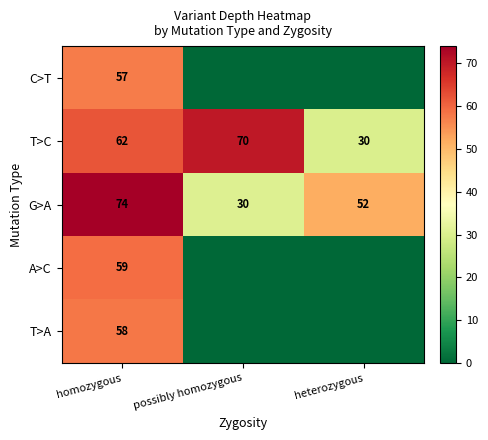

At which category does the chart reach its minimum across all series?

possibly homozygous